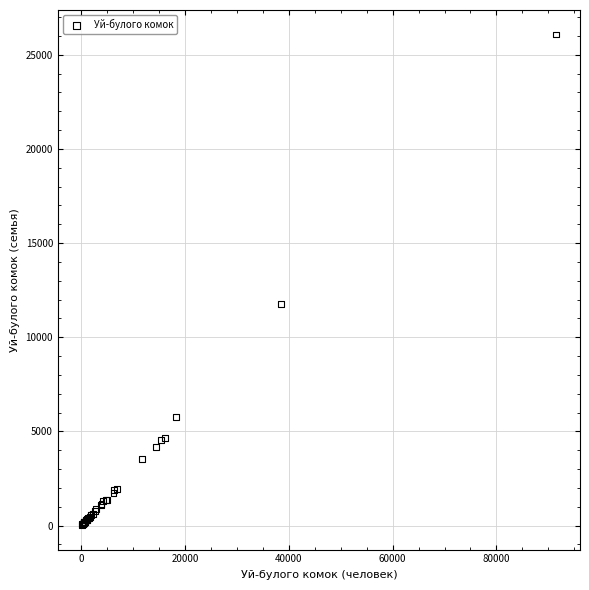

What Y value in the scatter plot is closest to 13054?

11760